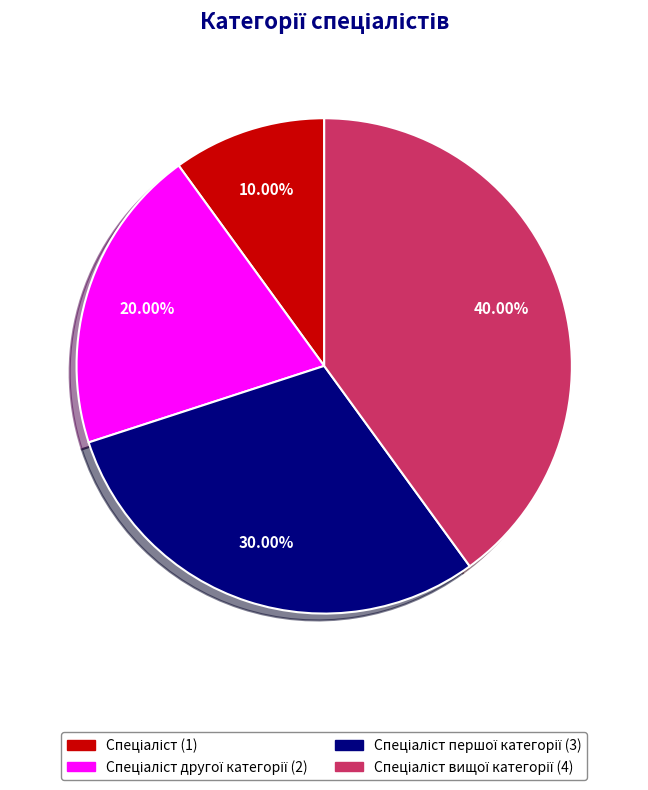

Does any single category account for the majority?

No